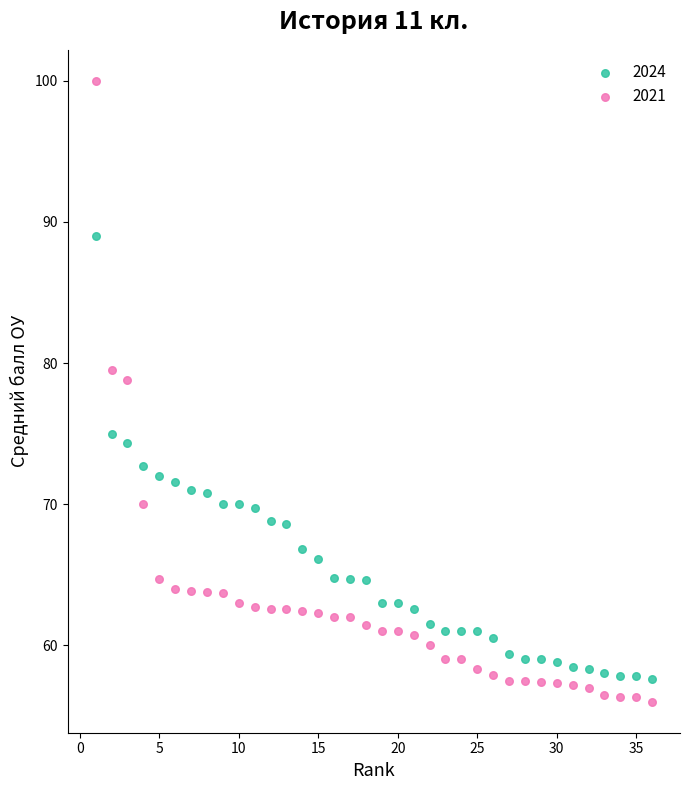

Across all data points, what is the range of X values (max minus min)?

35.0